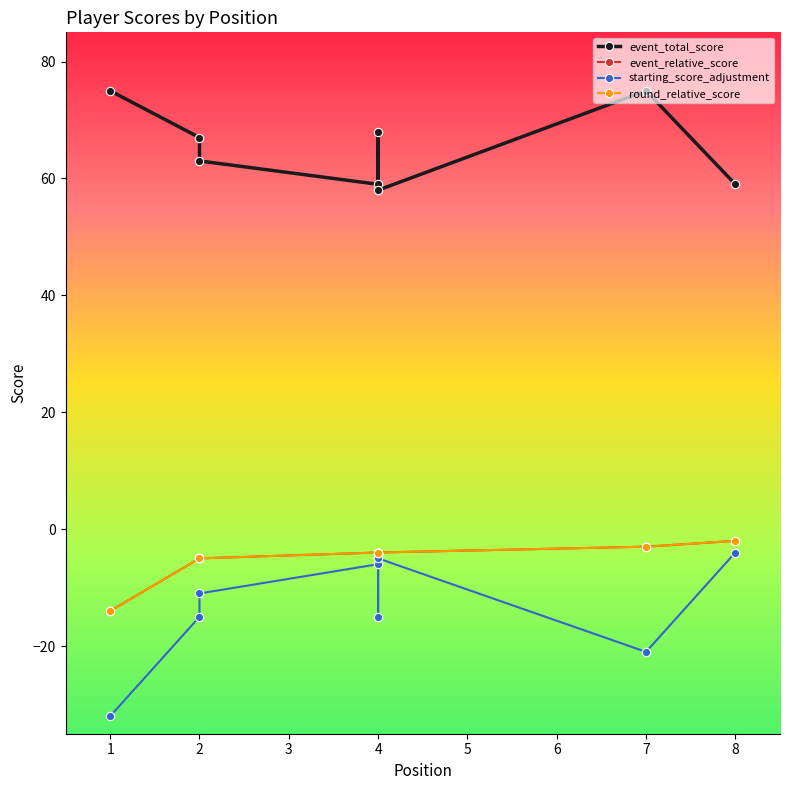

At which label is round_relative_score closest to -8?

2